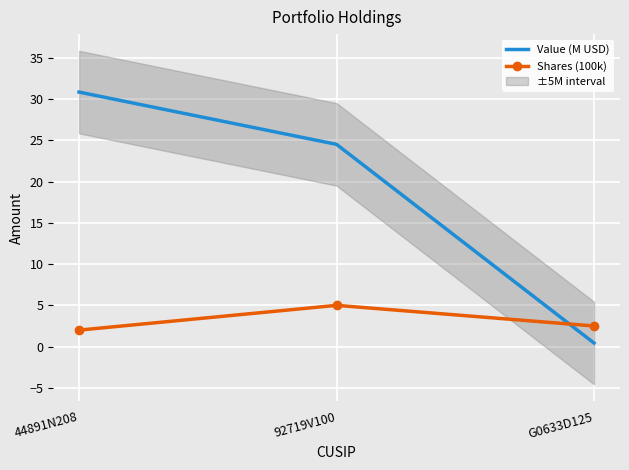

What is the difference between the Shares (100k) values at 92719V100 and G0633D125?

2.5